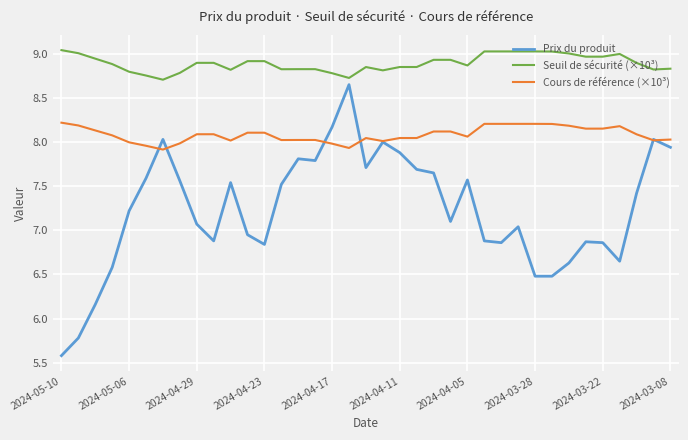

How many distinct data groups are displayed?

3